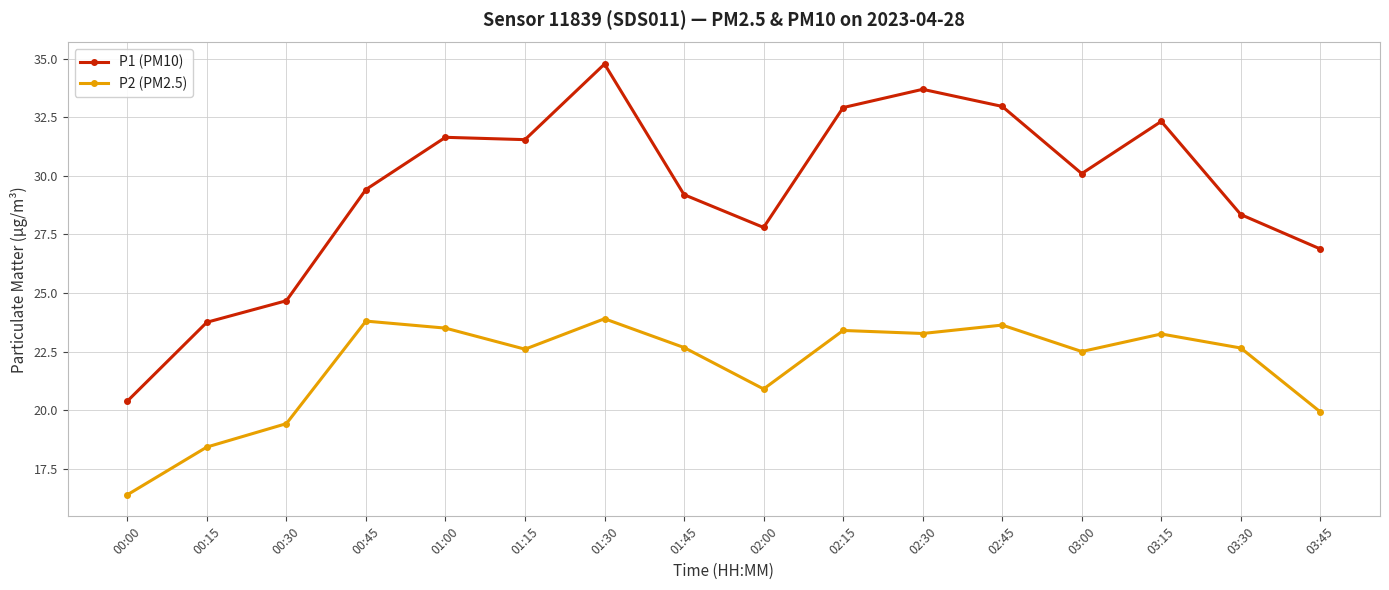

What is the difference between the maximum and second lowest values in the P1 (PM10) series?

11.0